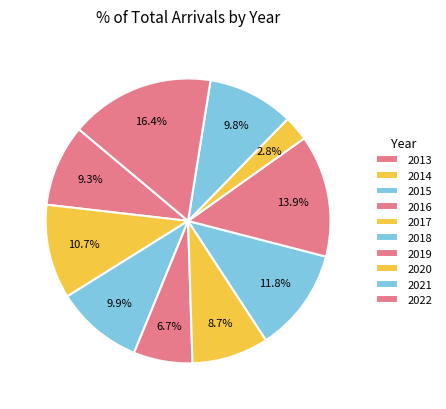

True or false: 2022 accounts for 16% of the total.

True